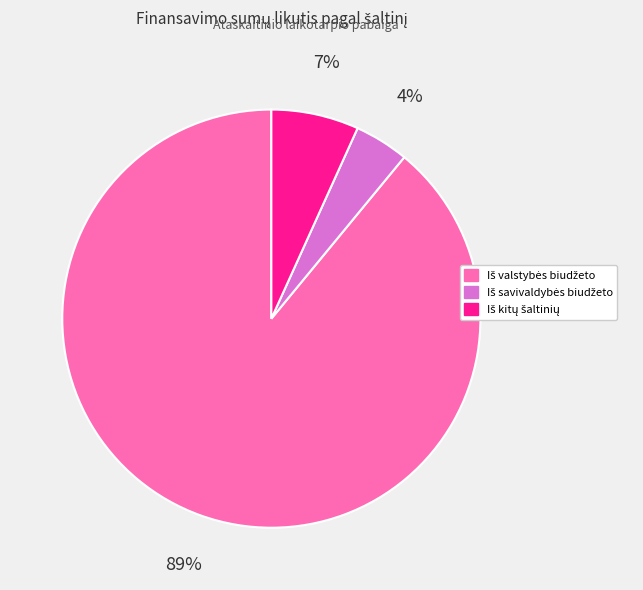

Does any single category account for the majority?

Yes